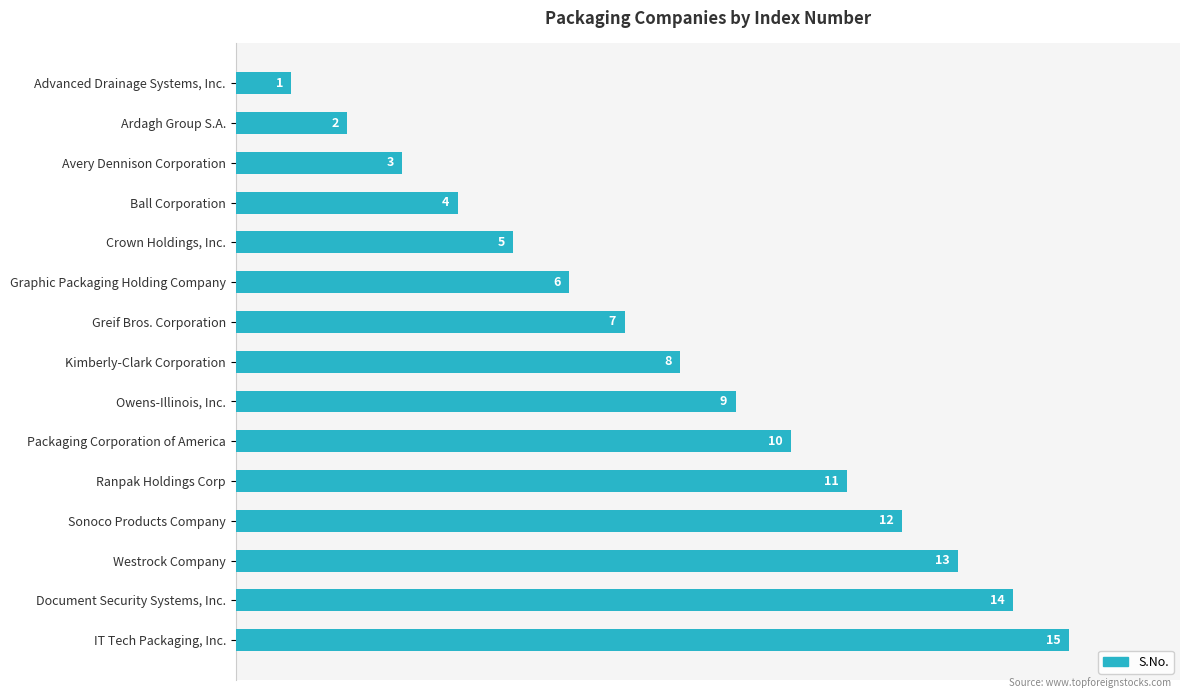

What is the change in value from Ardagh Group S.A. to IT Tech Packaging, Inc.?

+13